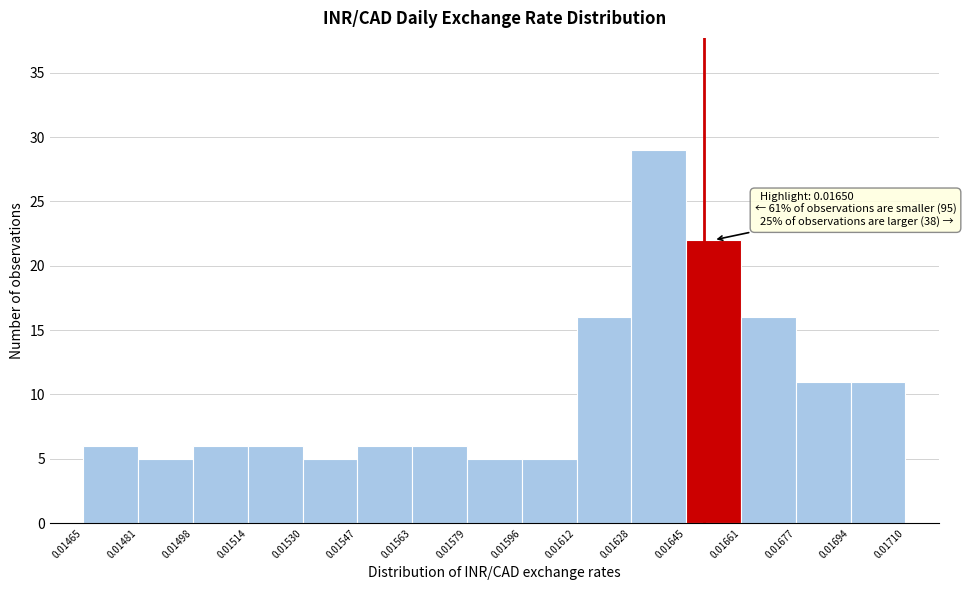

Over which range of the x-axis is the bar tallest?

0.01628 to 0.01645